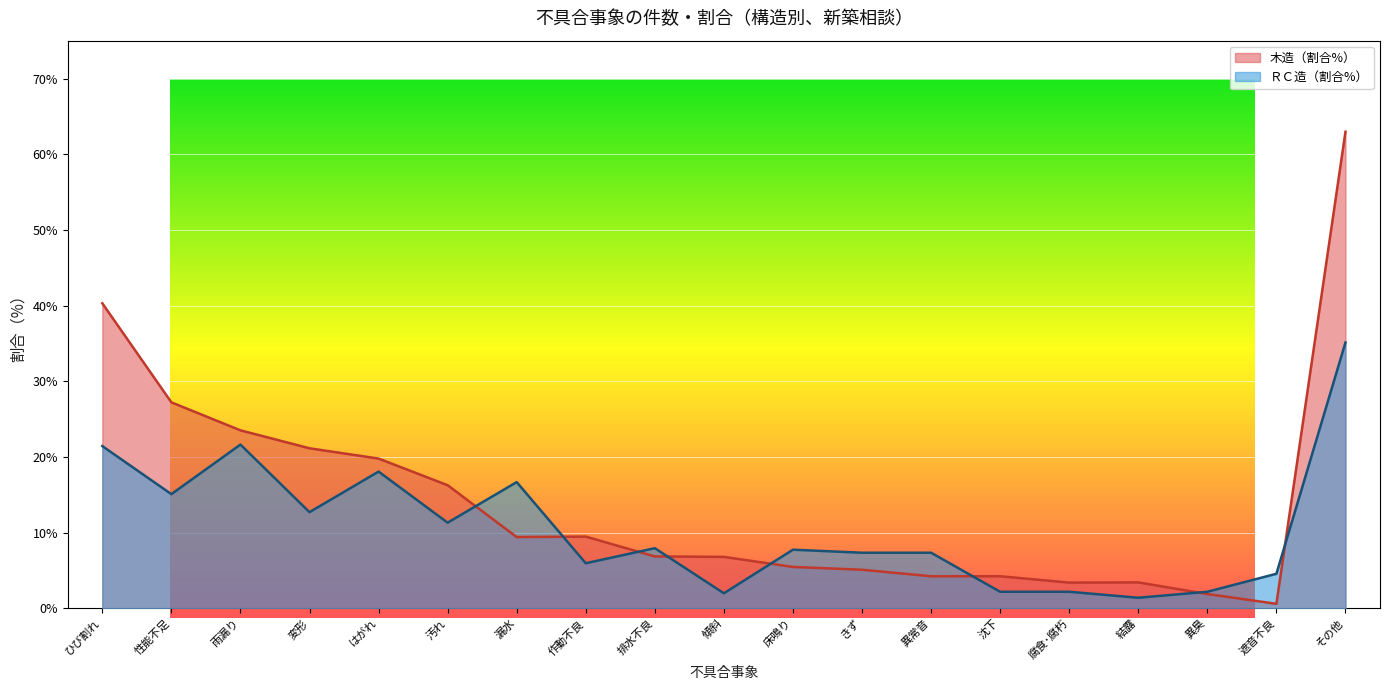

Reading right to left, what are all the values shown in this chart?

木造（件数）: その他=63.0	遮音不良=0.6	異臭=1.9	結露=3.4	腐食･腐朽=3.4	沈下=4.2	異常音=4.2	きず=5.1	床鳴り=5.5	傾斜=6.8	排水不良=6.8	作動不良=9.5	漏水=9.4	汚れ=16.3	はがれ=19.8	変形=21.1	雨漏り=23.5	性能不足=27.2	ひび割れ=40.3
ＲＣ造（件数）: その他=35.1	遮音不良=4.6	異臭=2.2	結露=1.4	腐食･腐朽=2.2	沈下=2.2	異常音=7.3	きず=7.3	床鳴り=7.7	傾斜=2.0	排水不良=7.9	作動不良=6.0	漏水=16.7	汚れ=11.3	はがれ=18.1	変形=12.7	雨漏り=21.6	性能不足=15.1	ひび割れ=21.4